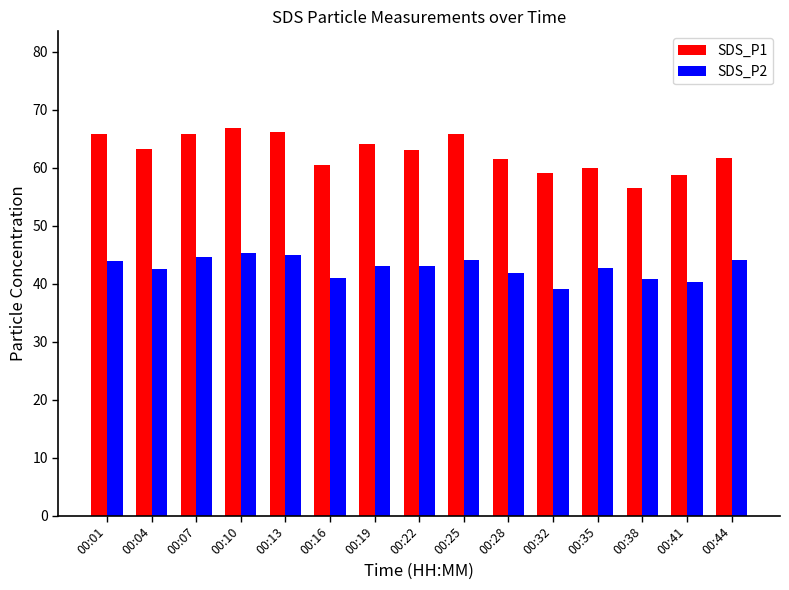

What is the maximum value for SDS_P1?

66.8